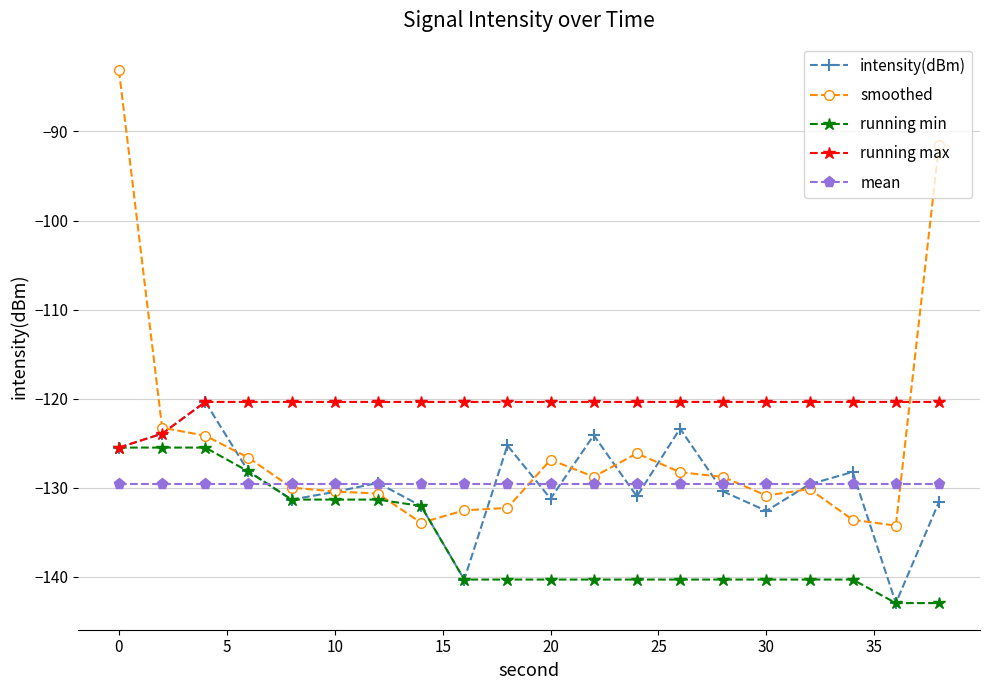

What is the maximum value shown in the chart?

-83.1